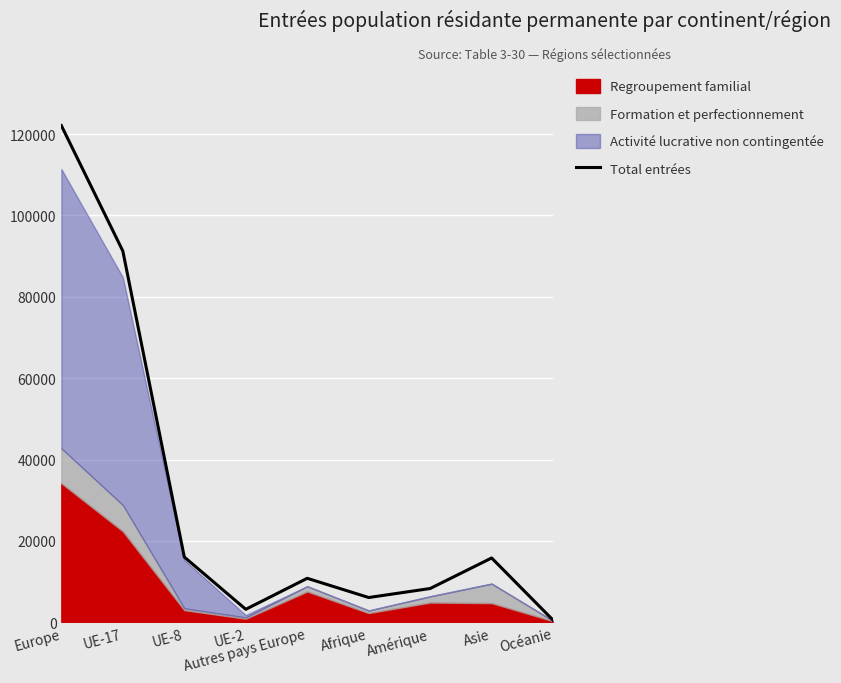

At which label is Total entrées closest to 61296?

UE-17